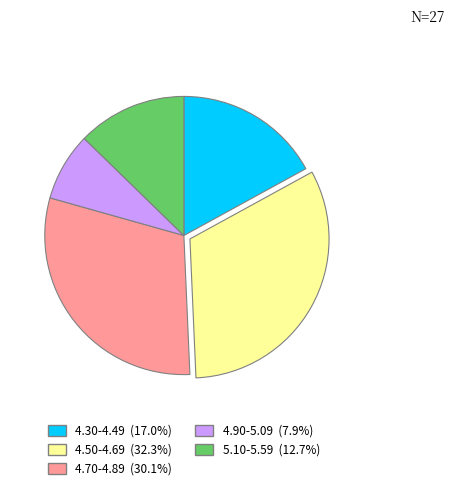

Is there any slice that represents more than half of the pie?

No